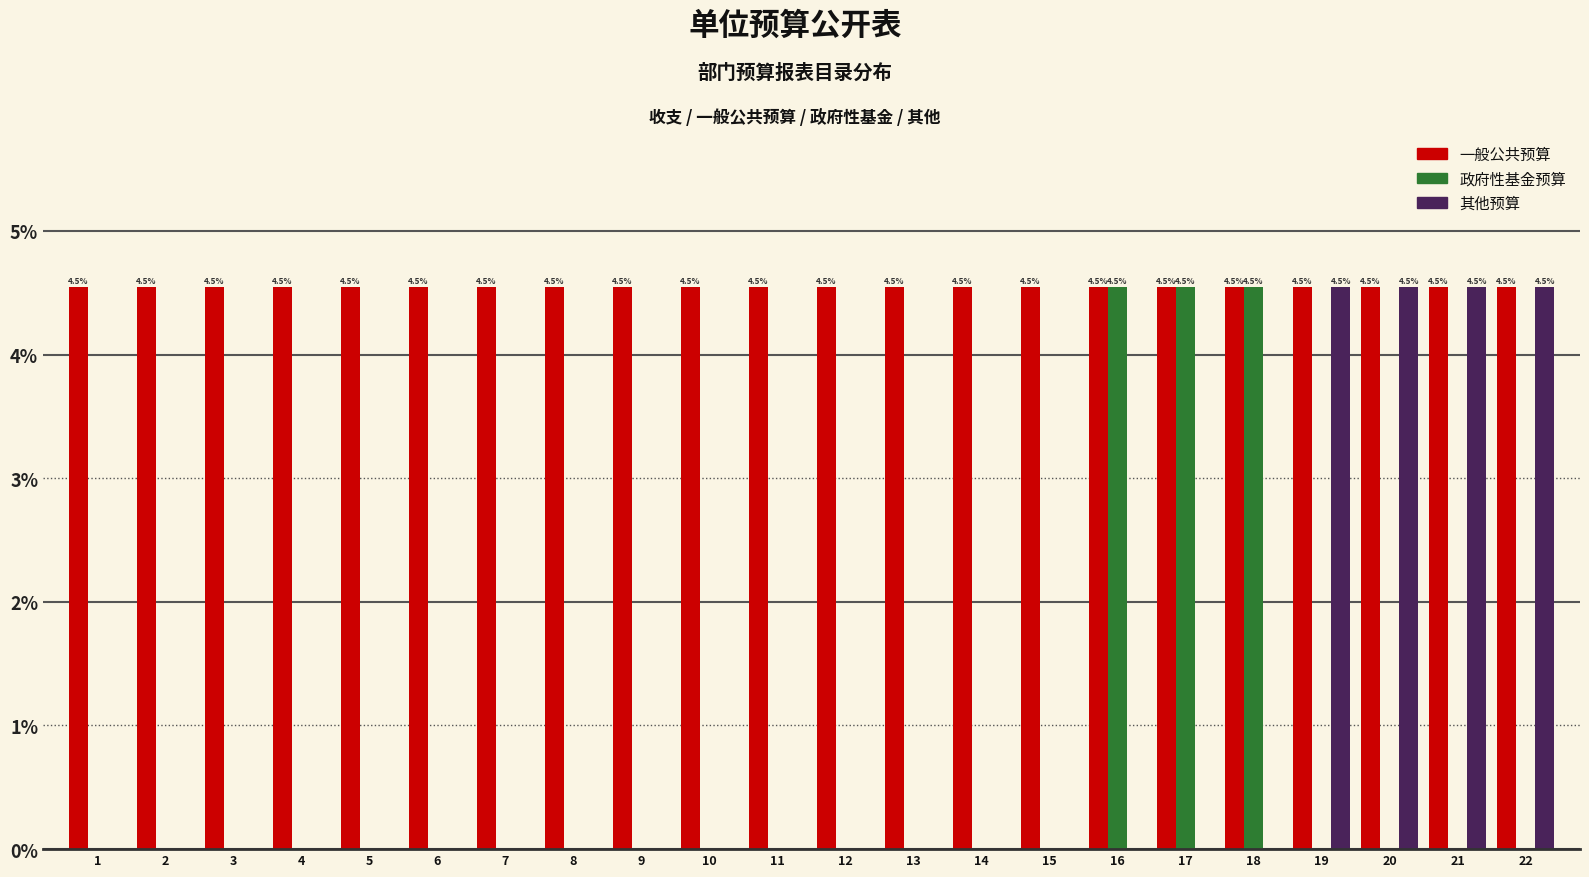

What is the sum of all 其他预算 values?

18.2